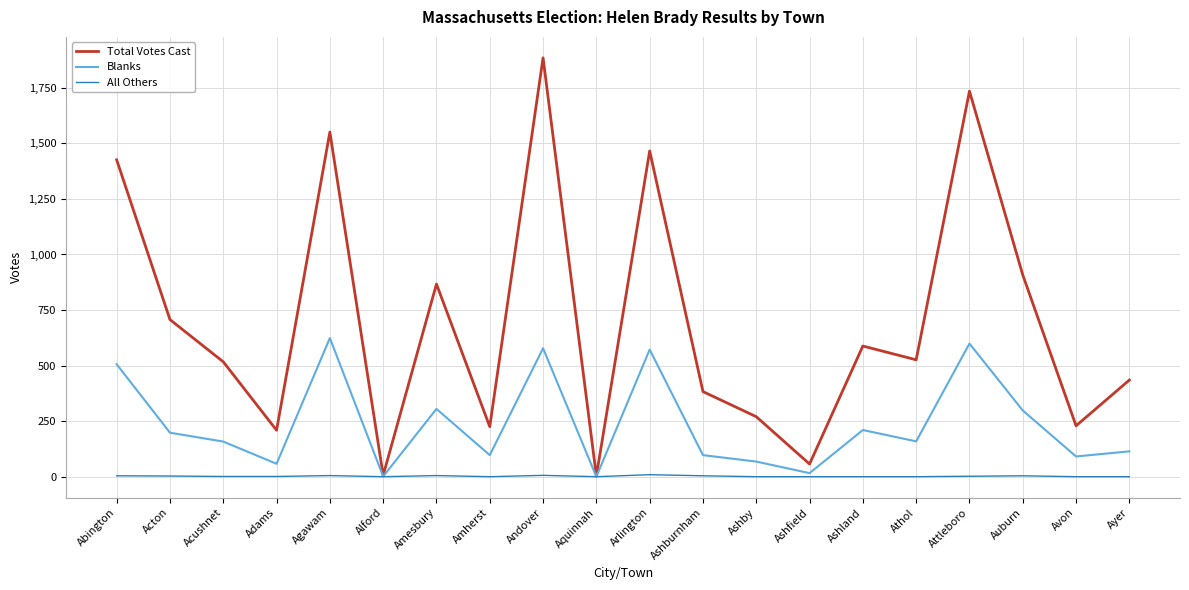

At Athol, list the series in order from smallest to largest.

All Others, Blanks, Total Votes Cast